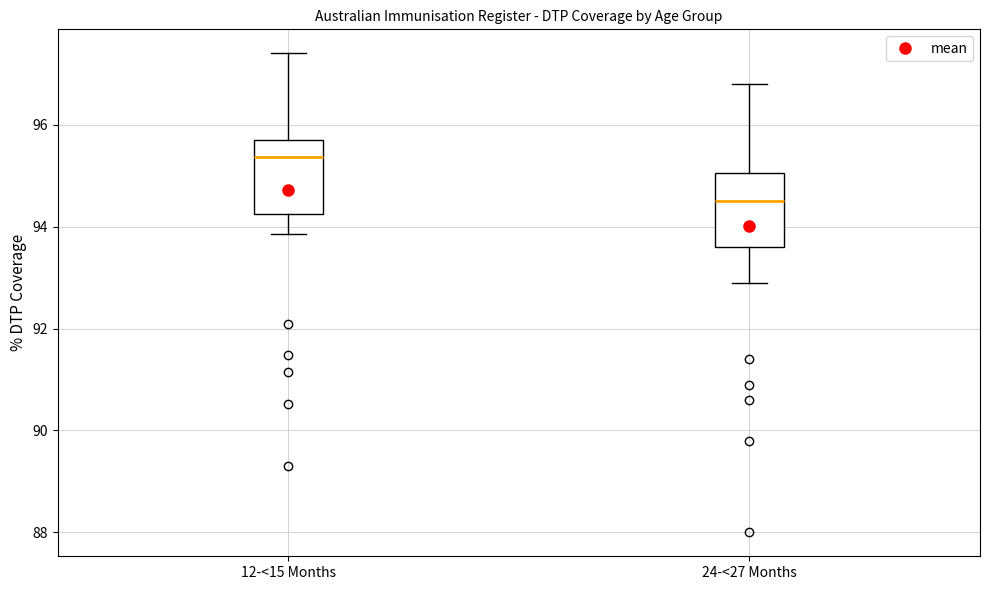

Where does the median line of the box for 12-<15 Months sit on the y-axis? The values are not printed on the chart, so give them approximately, as read against the axis.

95.4